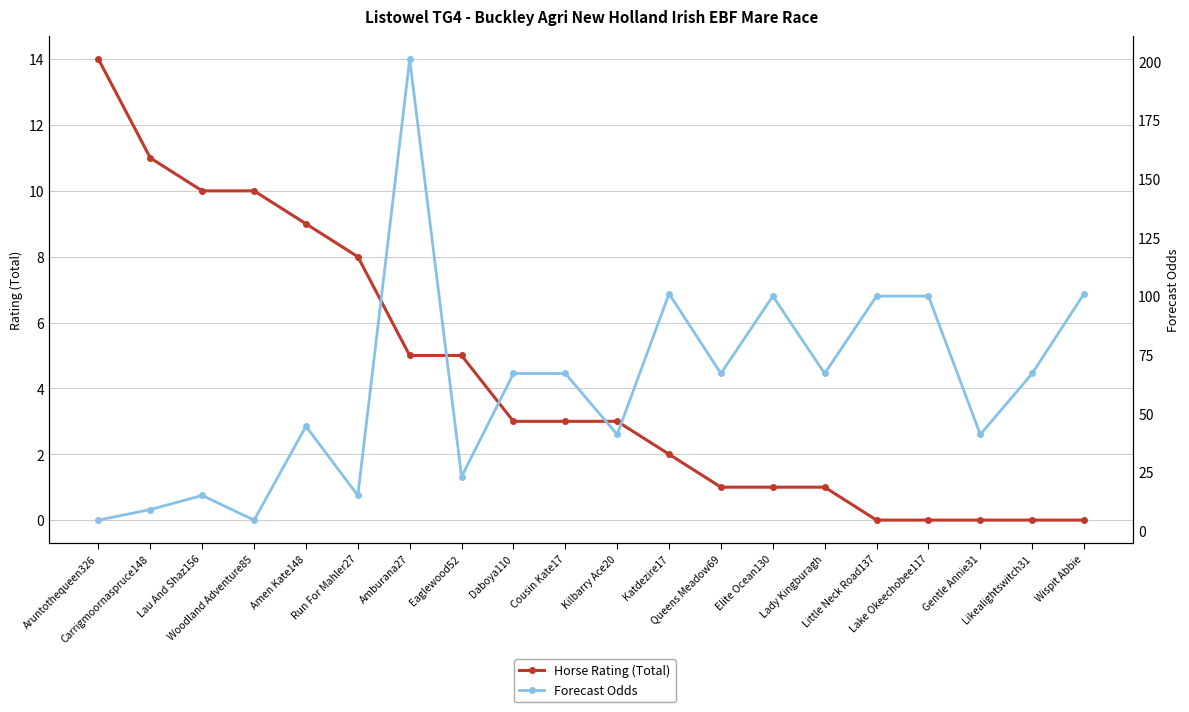

Is it true that Forecast Odds equals 67.0 at Lady Kingburagh?

True